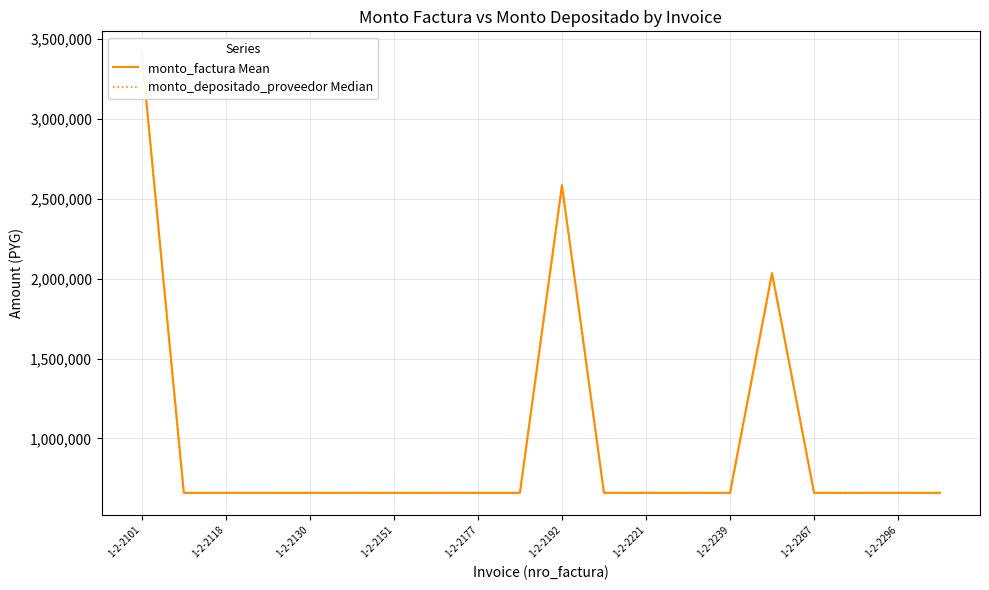

At which category does monto_factura Mean reach its first local peak?

1-2-2192